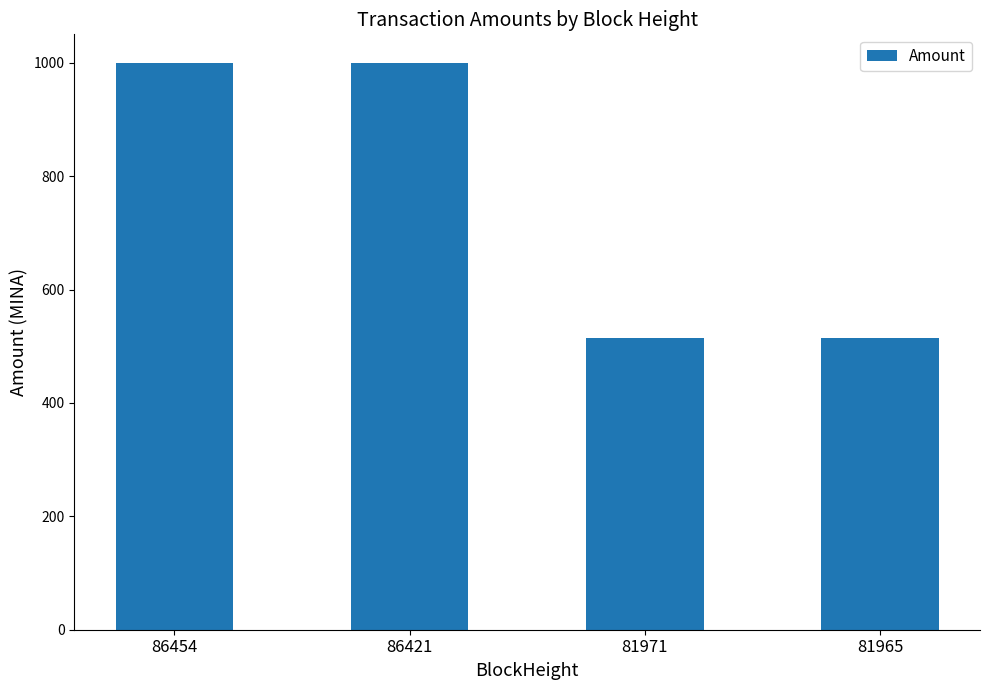

Approximately how many times larger is the value at 81971 compared to 86421?

0.5